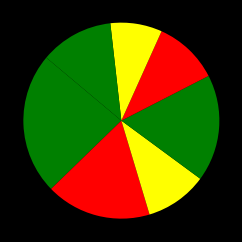

To the nearest percent, what is the difference between the largest and smallest slice percentages?

15%